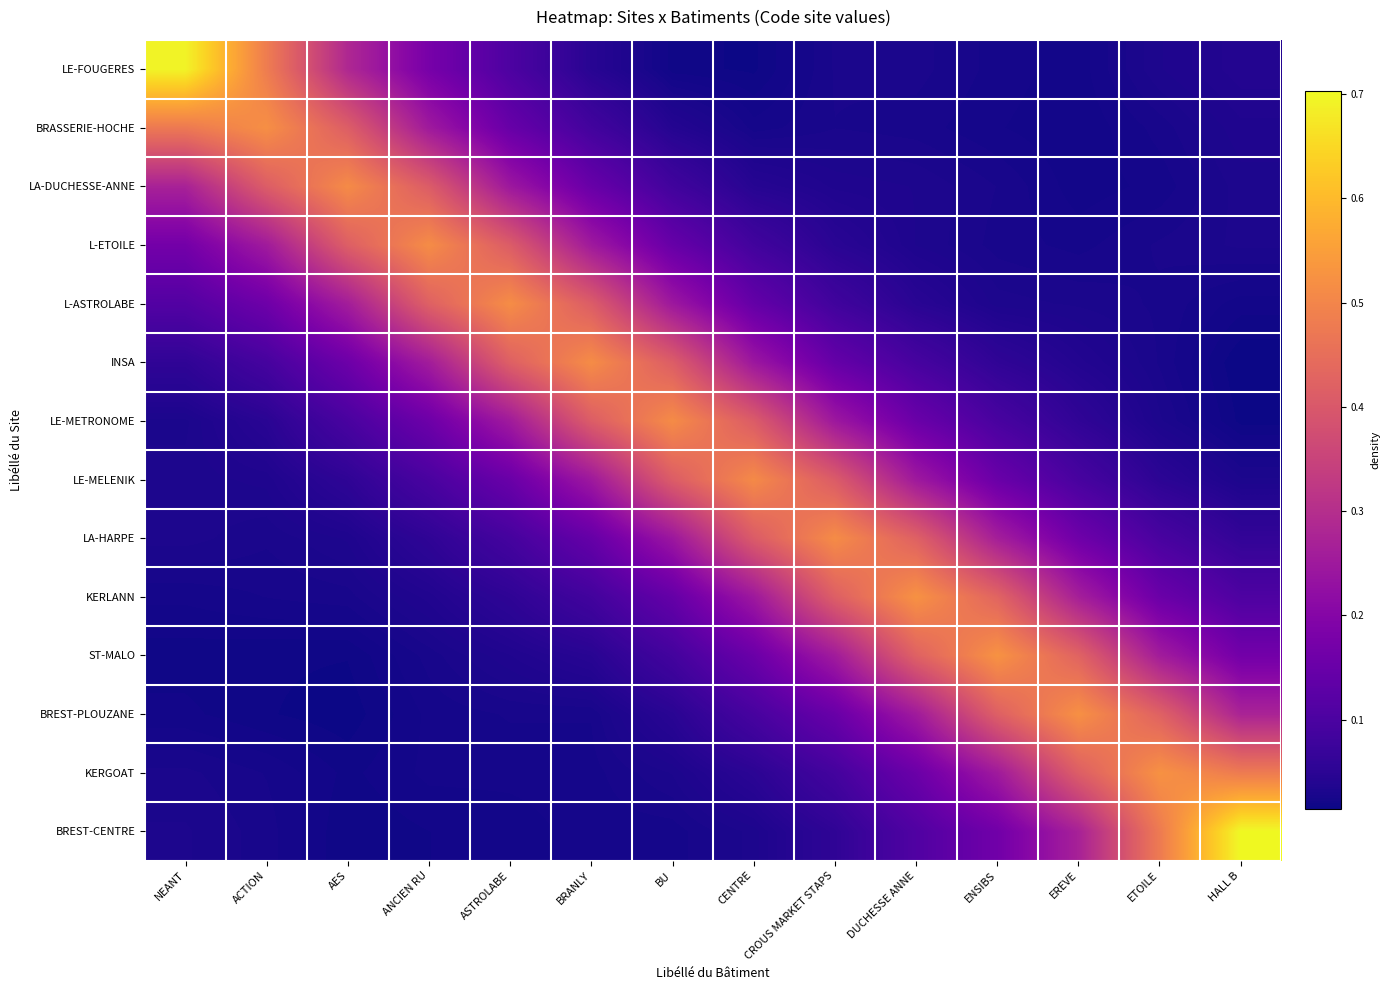

Reading right to left, what are all the values shown in this chart?

LE-FOUGERES: HALL B=0.0	ETOILE=0.0	EREVE=0.0	ENSIBS=0.0	DUCHESSE ANNE=0.0	CROUS MARKET STAPS=0.0	CENTRE=0.0	BU=0.0	BRANLY=0.0	ASTROLABE=0.1	ANCIEN RU=0.2	AES=0.3	ACTION=0.5	NEANT=0.7
BRASSERIE-HOCHE: HALL B=0.0	ETOILE=0.0	EREVE=0.0	ENSIBS=0.0	DUCHESSE ANNE=0.0	CROUS MARKET STAPS=0.0	CENTRE=0.0	BU=0.0	BRANLY=0.1	ASTROLABE=0.1	ANCIEN RU=0.3	AES=0.4	ACTION=0.5	NEANT=0.5
LA-DUCHESSE-ANNE: HALL B=0.0	ETOILE=0.0	EREVE=0.0	ENSIBS=0.0	DUCHESSE ANNE=0.0	CROUS MARKET STAPS=0.0	CENTRE=0.0	BU=0.1	BRANLY=0.1	ASTROLABE=0.2	ANCIEN RU=0.4	AES=0.5	ACTION=0.4	NEANT=0.3
L-ETOILE: HALL B=0.0	ETOILE=0.0	EREVE=0.0	ENSIBS=0.0	DUCHESSE ANNE=0.0	CROUS MARKET STAPS=0.0	CENTRE=0.1	BU=0.1	BRANLY=0.3	ASTROLABE=0.4	ANCIEN RU=0.5	AES=0.4	ACTION=0.3	NEANT=0.2
L-ASTROLABE: HALL B=0.0	ETOILE=0.0	EREVE=0.0	ENSIBS=0.0	DUCHESSE ANNE=0.0	CROUS MARKET STAPS=0.1	CENTRE=0.1	BU=0.2	BRANLY=0.4	ASTROLABE=0.5	ANCIEN RU=0.4	AES=0.3	ACTION=0.2	NEANT=0.1
INSA: HALL B=0.0	ETOILE=0.0	EREVE=0.0	ENSIBS=0.1	DUCHESSE ANNE=0.1	CROUS MARKET STAPS=0.1	CENTRE=0.2	BU=0.4	BRANLY=0.5	ASTROLABE=0.4	ANCIEN RU=0.3	AES=0.2	ACTION=0.1	NEANT=0.1
LE-METRONOME: HALL B=0.0	ETOILE=0.0	EREVE=0.1	ENSIBS=0.1	DUCHESSE ANNE=0.2	CROUS MARKET STAPS=0.2	CENTRE=0.4	BU=0.5	BRANLY=0.4	ASTROLABE=0.3	ANCIEN RU=0.2	AES=0.1	ACTION=0.0	NEANT=0.0
LE-MELENIK: HALL B=0.0	ETOILE=0.1	EREVE=0.1	ENSIBS=0.2	DUCHESSE ANNE=0.2	CROUS MARKET STAPS=0.4	CENTRE=0.5	BU=0.4	BRANLY=0.2	ASTROLABE=0.2	ANCIEN RU=0.1	AES=0.1	ACTION=0.0	NEANT=0.0
LA-HARPE: HALL B=0.1	ETOILE=0.1	EREVE=0.2	ENSIBS=0.3	DUCHESSE ANNE=0.4	CROUS MARKET STAPS=0.5	CENTRE=0.4	BU=0.2	BRANLY=0.1	ASTROLABE=0.1	ANCIEN RU=0.1	AES=0.0	ACTION=0.0	NEANT=0.0
KERLANN: HALL B=0.1	ETOILE=0.2	EREVE=0.3	ENSIBS=0.4	DUCHESSE ANNE=0.5	CROUS MARKET STAPS=0.4	CENTRE=0.2	BU=0.1	BRANLY=0.1	ASTROLABE=0.1	ANCIEN RU=0.0	AES=0.0	ACTION=0.0	NEANT=0.0
ST-MALO: HALL B=0.2	ETOILE=0.3	EREVE=0.4	ENSIBS=0.5	DUCHESSE ANNE=0.4	CROUS MARKET STAPS=0.3	CENTRE=0.2	BU=0.1	BRANLY=0.0	ASTROLABE=0.0	ANCIEN RU=0.0	AES=0.0	ACTION=0.0	NEANT=0.0
BREST-PLOUZANE: HALL B=0.3	ETOILE=0.4	EREVE=0.5	ENSIBS=0.4	DUCHESSE ANNE=0.3	CROUS MARKET STAPS=0.1	CENTRE=0.1	BU=0.0	BRANLY=0.0	ASTROLABE=0.0	ANCIEN RU=0.0	AES=0.0	ACTION=0.0	NEANT=0.0
KERGOAT: HALL B=0.5	ETOILE=0.5	EREVE=0.4	ENSIBS=0.3	DUCHESSE ANNE=0.2	CROUS MARKET STAPS=0.1	CENTRE=0.1	BU=0.0	BRANLY=0.0	ASTROLABE=0.0	ANCIEN RU=0.0	AES=0.0	ACTION=0.0	NEANT=0.0
BREST-CENTRE: HALL B=0.7	ETOILE=0.5	EREVE=0.3	ENSIBS=0.2	DUCHESSE ANNE=0.1	CROUS MARKET STAPS=0.1	CENTRE=0.0	BU=0.0	BRANLY=0.0	ASTROLABE=0.0	ANCIEN RU=0.0	AES=0.0	ACTION=0.0	NEANT=0.0